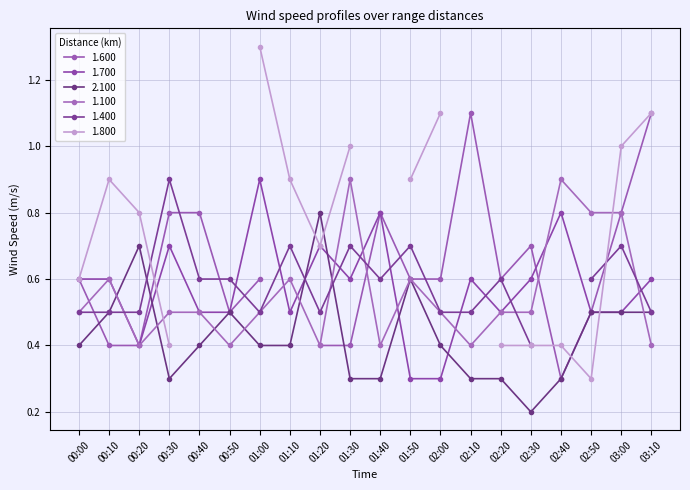

Is this an area chart (filled region under the line)?

No